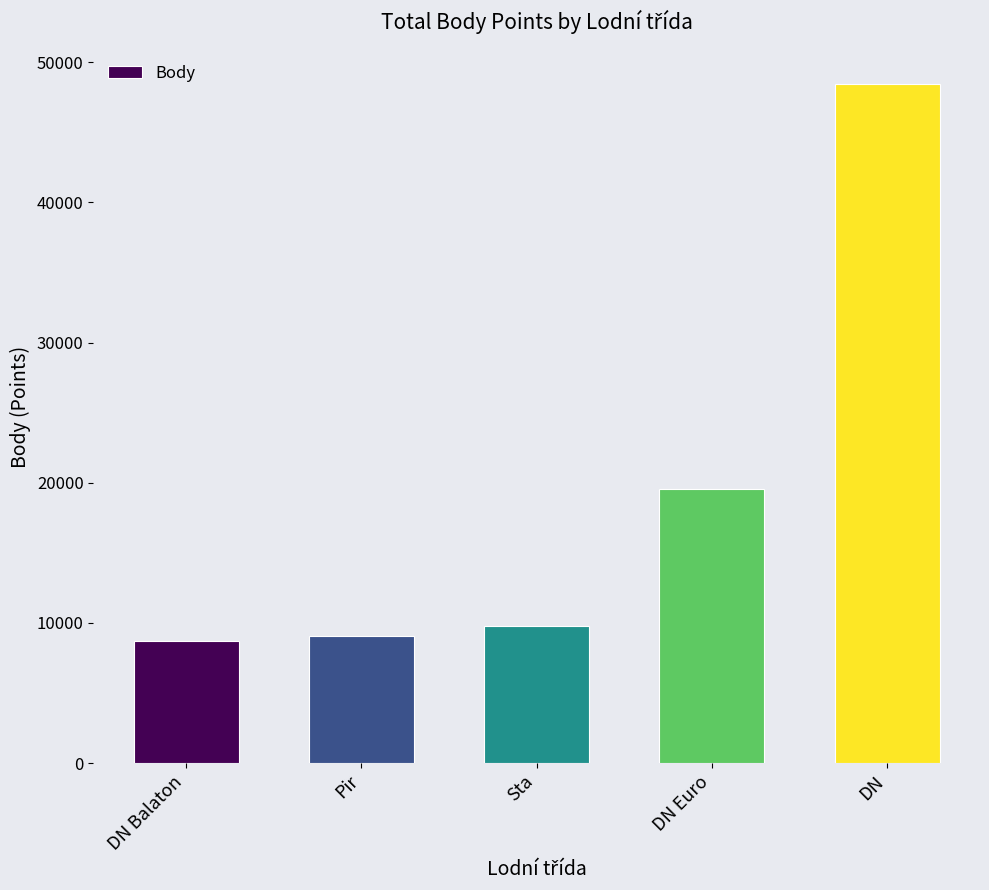

Which label corresponds to the largest value in the chart?

DN